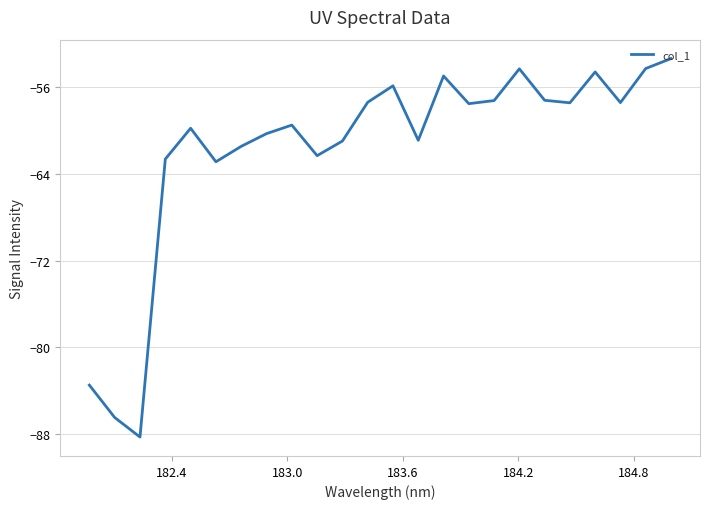

True or false: there are more than 1 points higher than both neighbors.

True